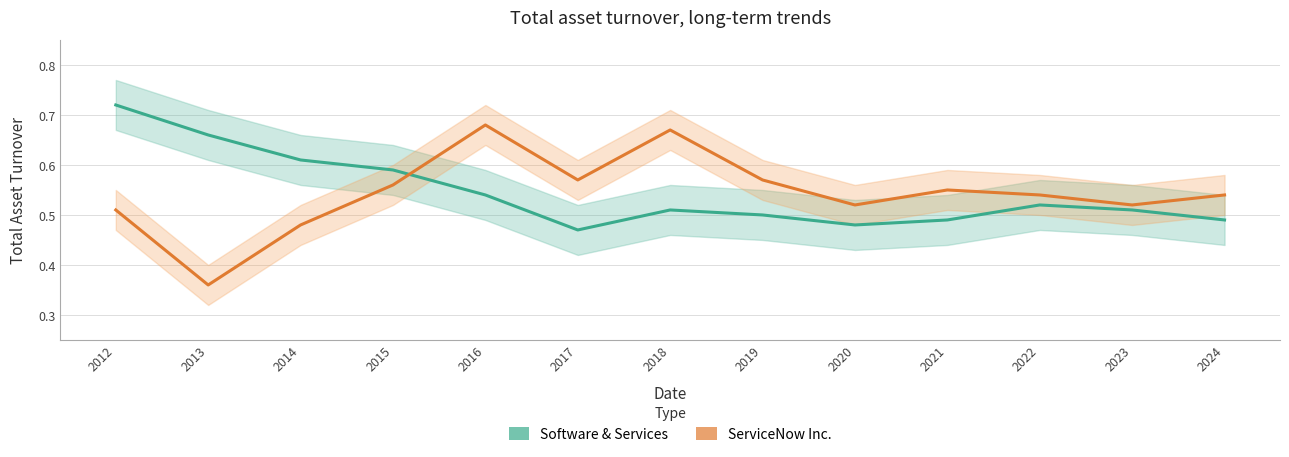

What is the lowest value of the ServiceNow Inc. series?

0.4